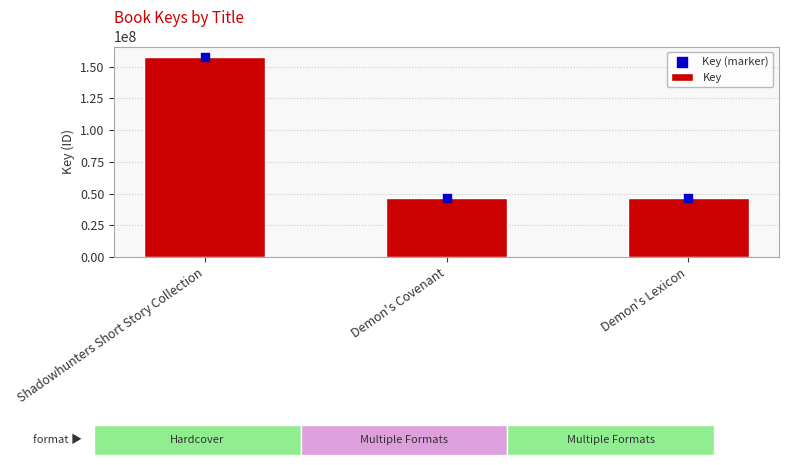

Which series has the largest total across all categories?

Key